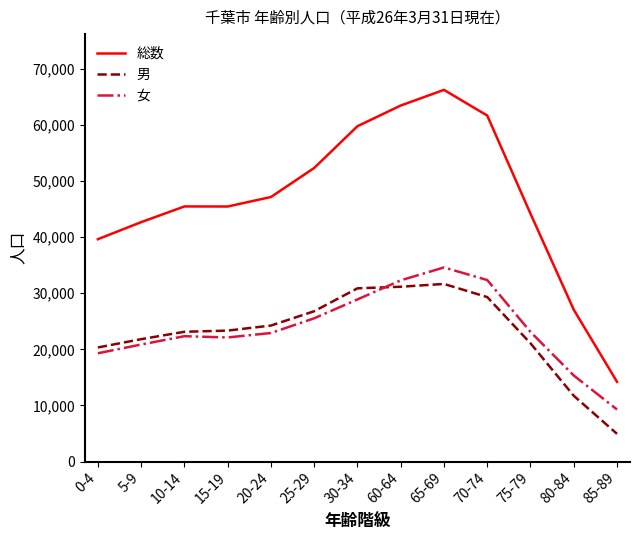

The value of 女 at 10-14 is 22347. True or false?

True